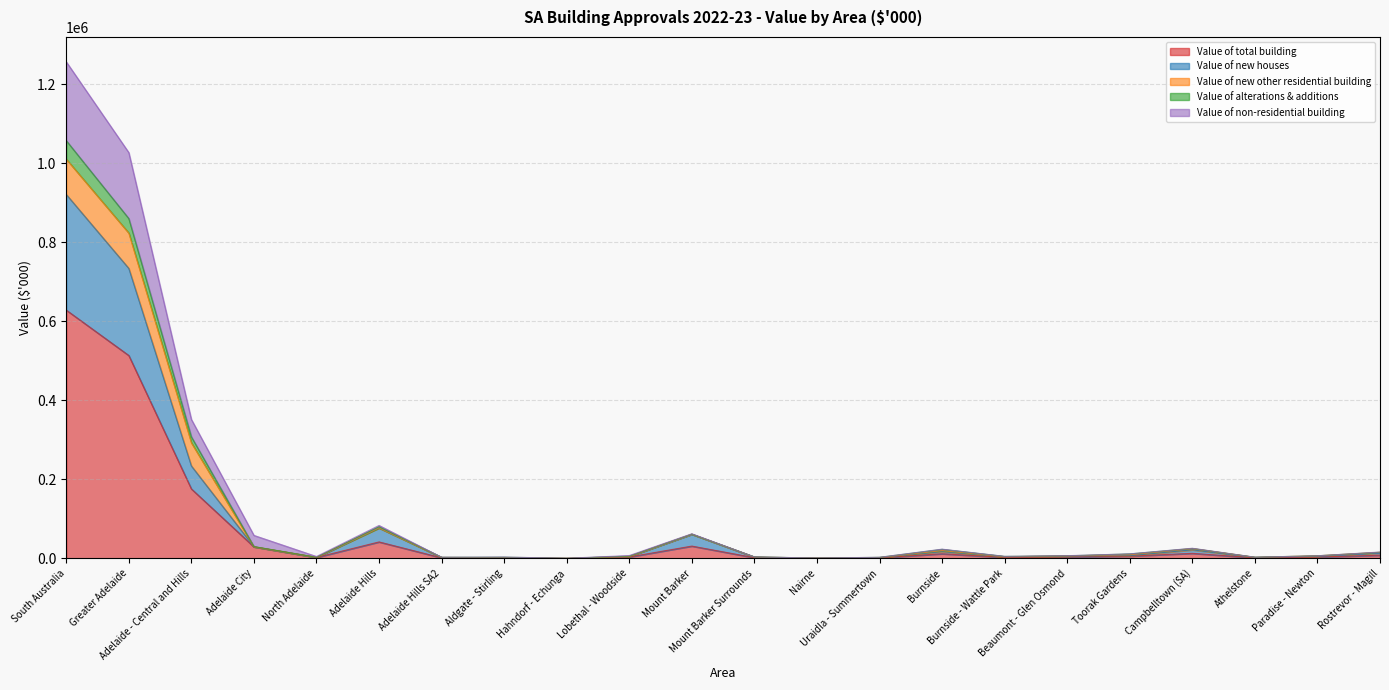

At which category does Value of non-residential building reach its first local valley?

North Adelaide